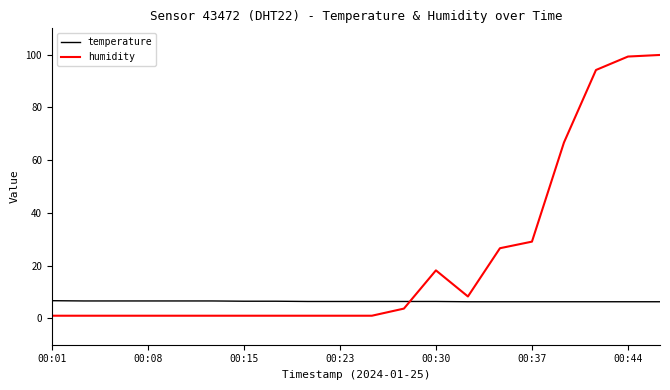

What is the maximum value for temperature?

6.7